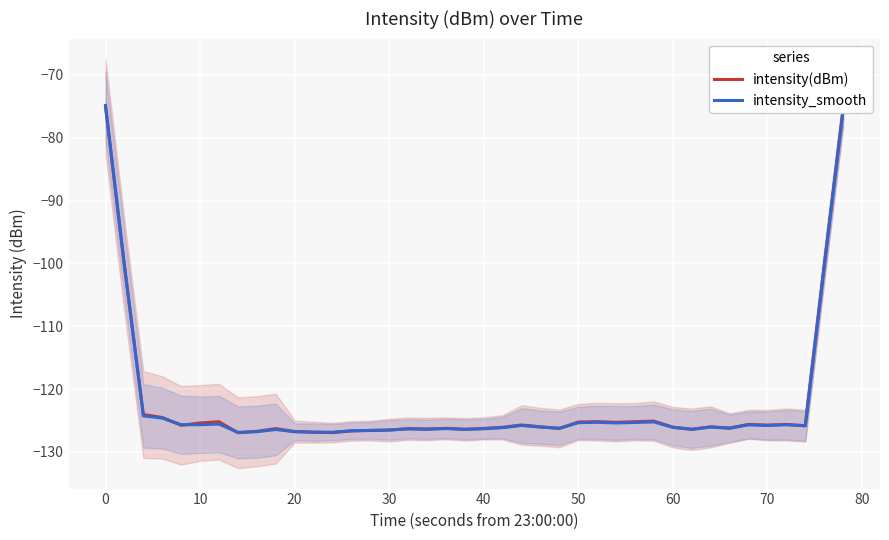

Count the number of data series in this chart.

2